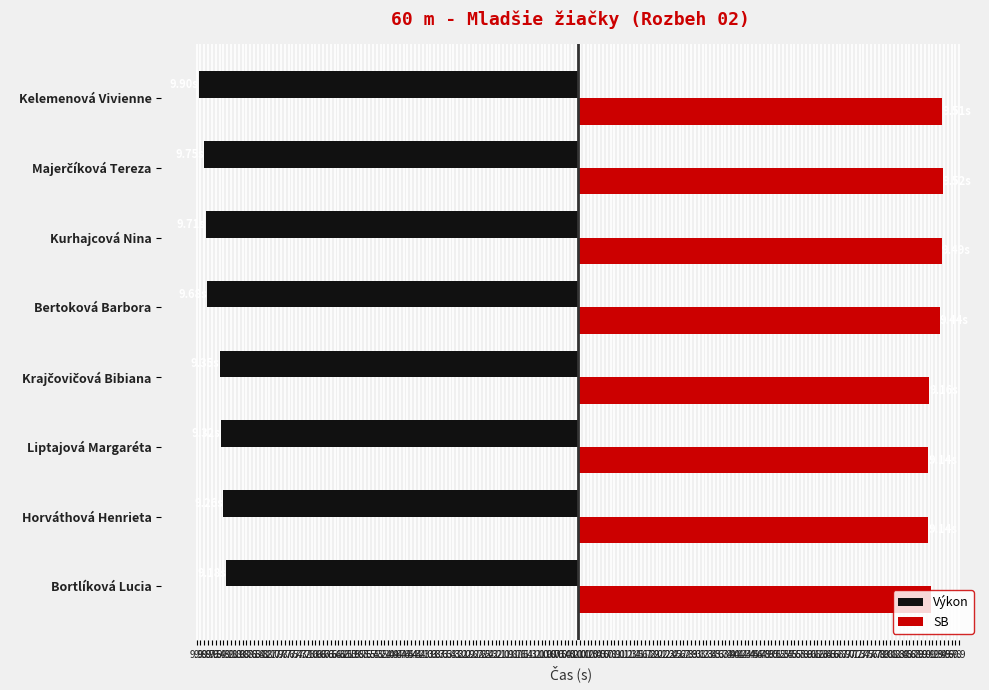

What is the difference between the second highest and minimum values in the Výkon series?

0.6